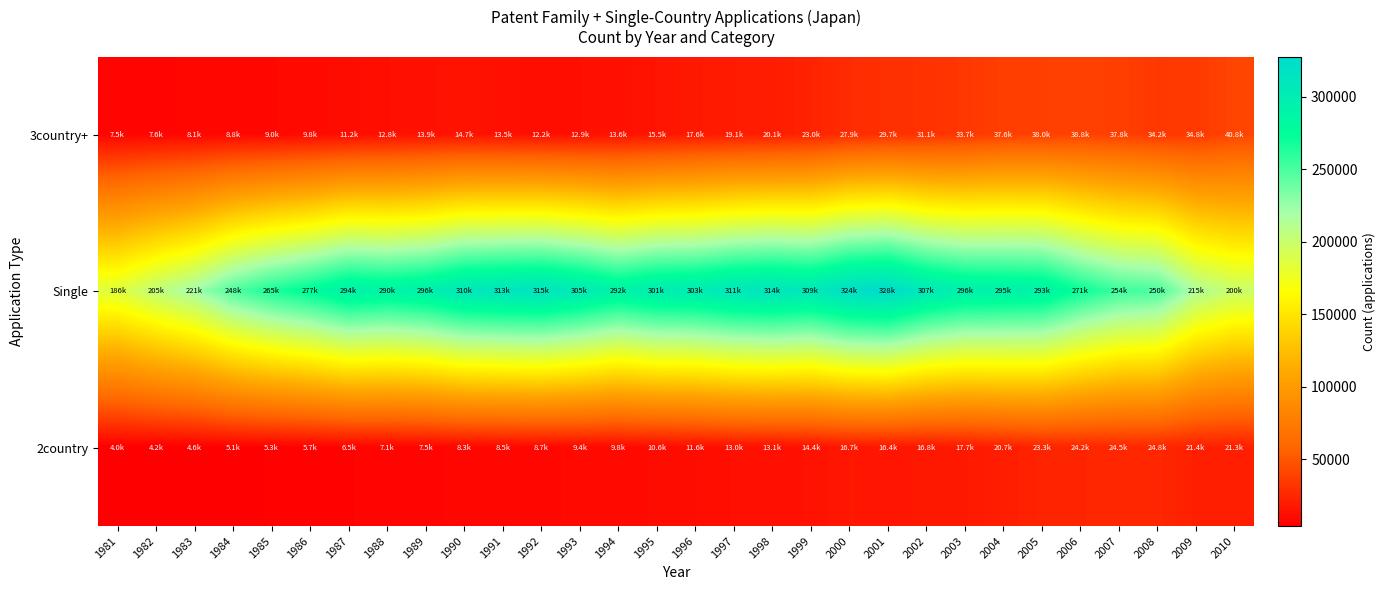

At how many categories does at least one series exceed 161303?

30